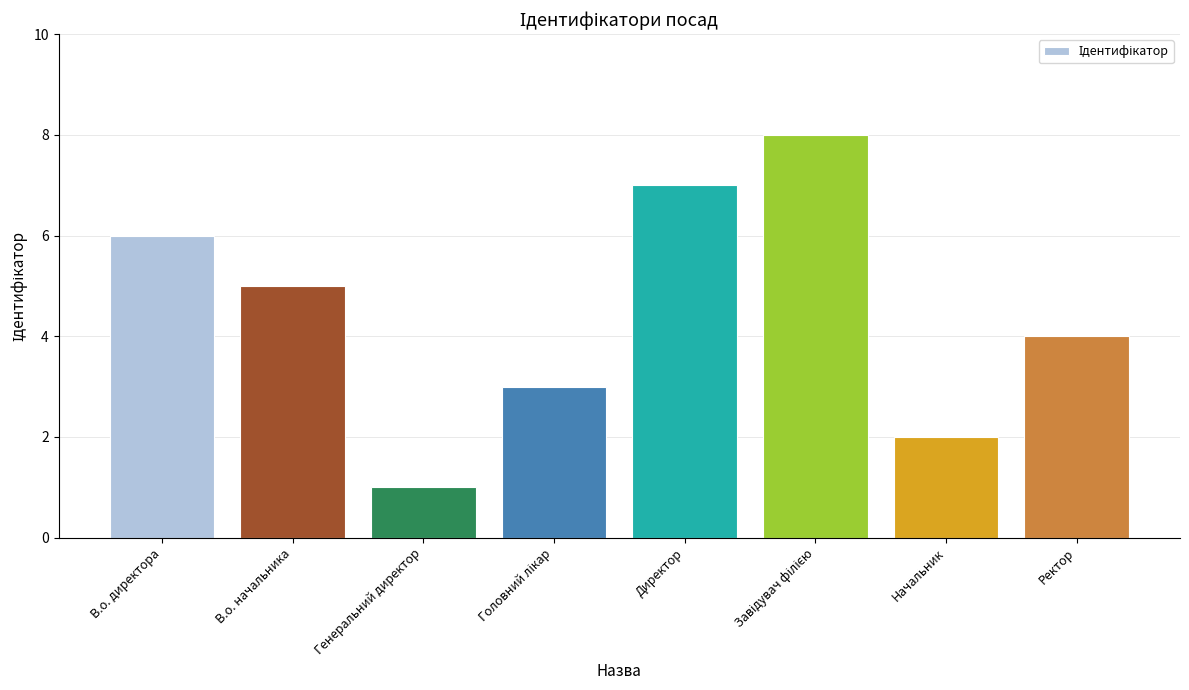

What is the sum of all values?

36